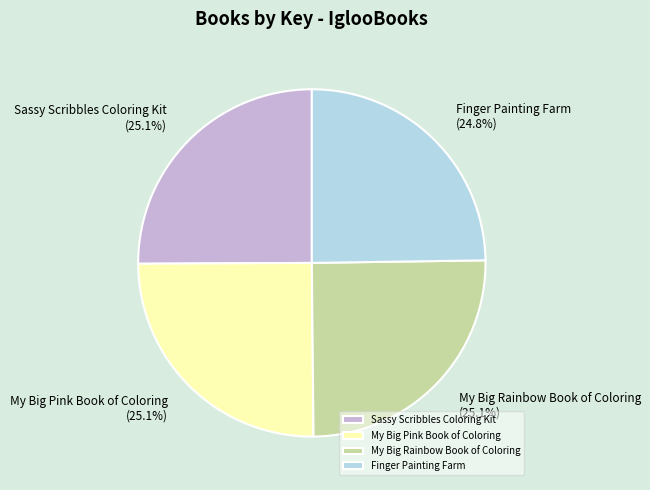

Is the sum of Sassy Scribbles Coloring Kit and Finger Painting Farm greater than half?

No